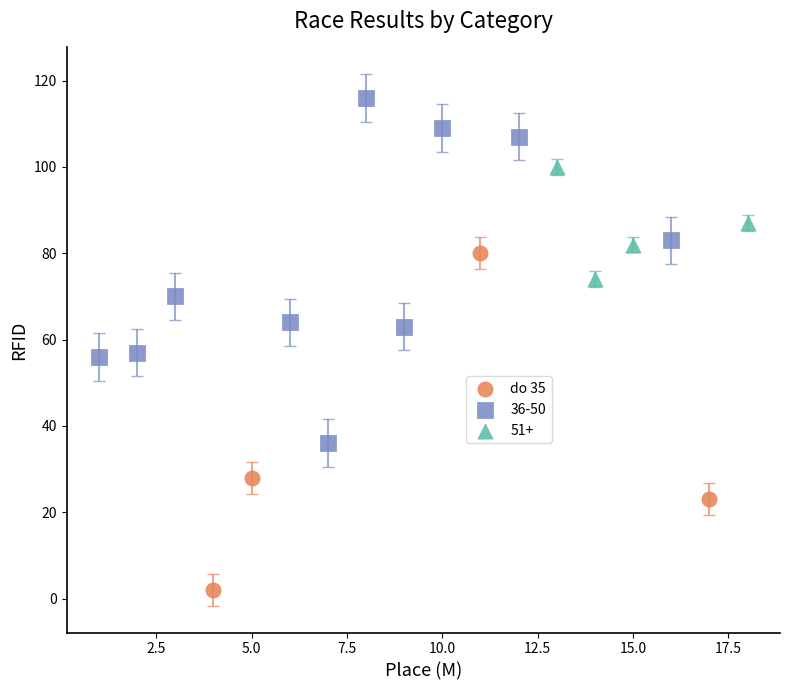

Which series contains the highest Y value?

36-50